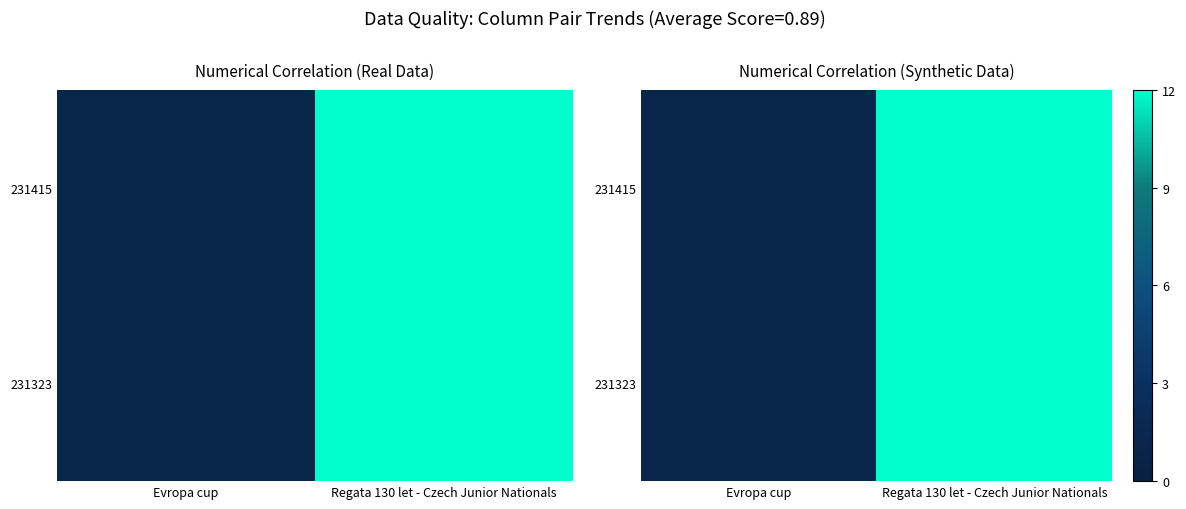

Rank the series at Regata 130 let - Czech Junior Nationals from lowest to highest value.

231415, 231323